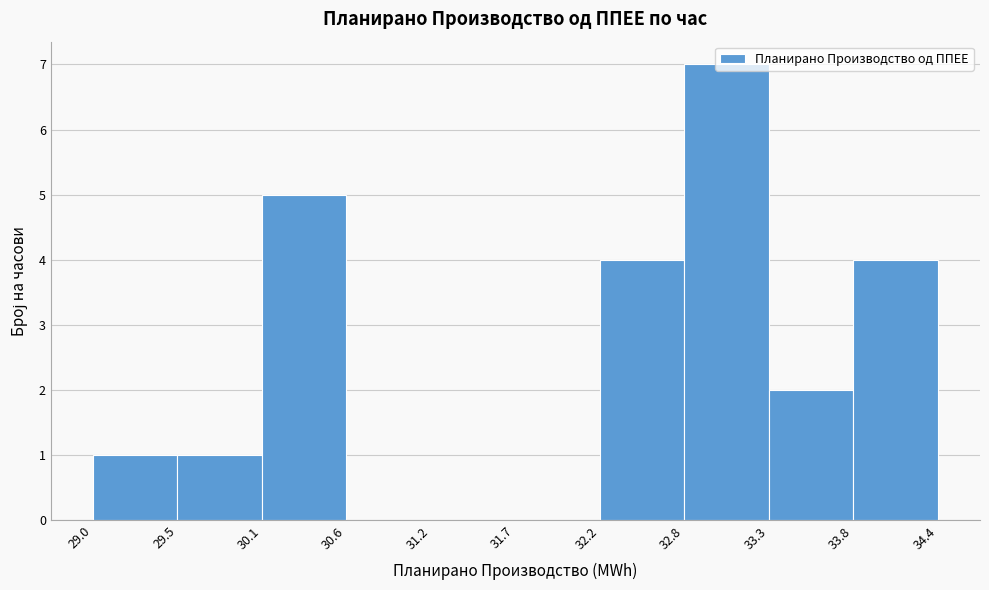

Reading left to right, list every bar in this chart as the range it spans on the x-axis followed by its height. The values are not printed on the chart, so give them approximately, as read against the axis.

29.0 to 29.5: 1
29.5 to 30.1: 1
30.1 to 30.6: 5
30.6 to 31.2: 0
31.2 to 31.7: 0
31.7 to 32.2: 0
32.2 to 32.8: 4
32.8 to 33.3: 7
33.3 to 33.8: 2
33.8 to 34.4: 4